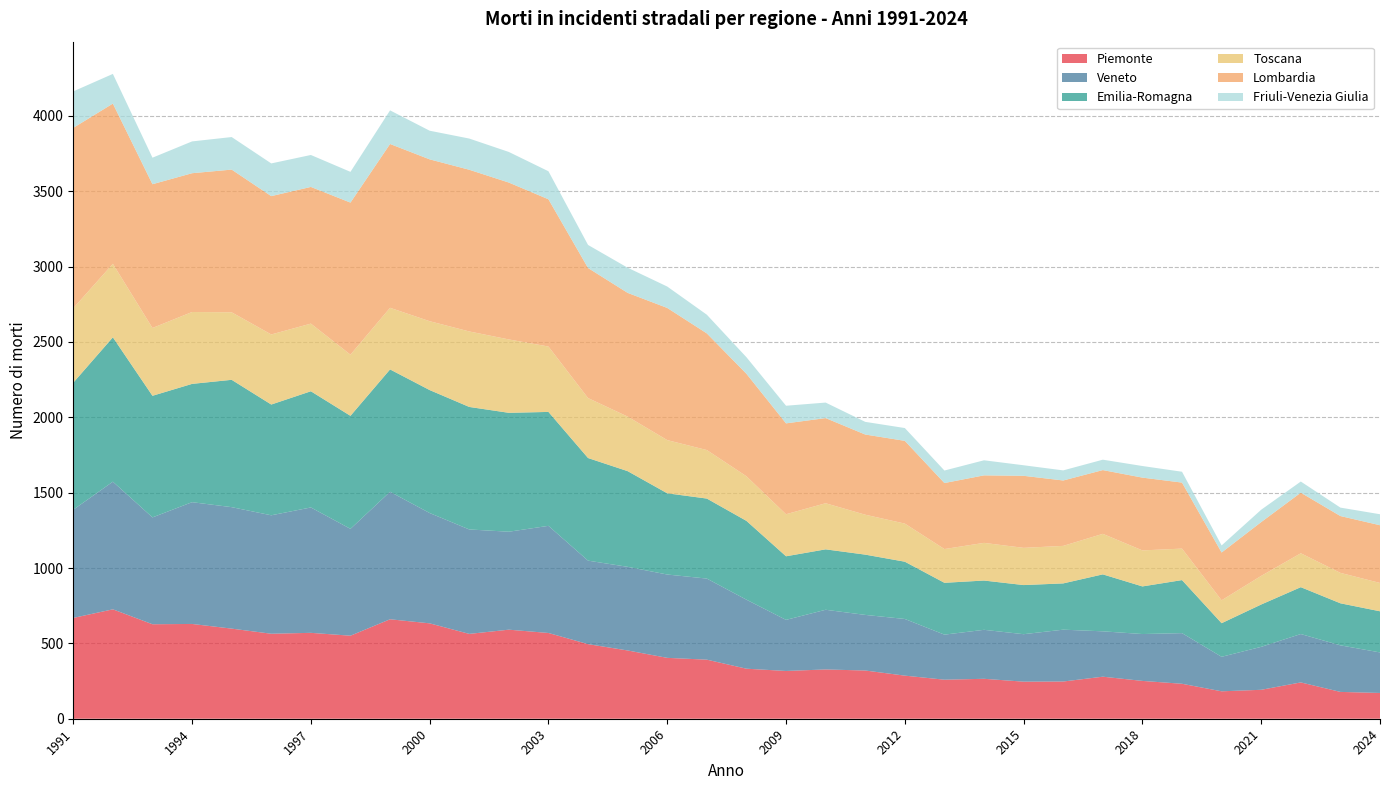

Reading left to right, transcribe all the data shown in this chart.

Piemonte: 669	726	627	629	598	564	570	551	660	633	563	591	569	495	453	404	392	332	317	327	320	286	259	265	246	247	279	251	232	182	192	241	178	171
Veneto: 718	847	709	808	806	786	832	709	846	732	693	650	711	554	555	553	538	458	339	396	369	376	299	325	315	344	301	311	336	229	285	321	309	269
Emilia-Romagna: 843	958	807	785	845	735	771	750	812	816	813	789	756	681	635	539	531	523	422	401	400	380	344	327	326	307	378	316	352	223	281	311	279	273
Toscana: 494	488	450	477	448	465	449	406	409	457	501	487	434	398	362	353	322	296	279	306	265	253	224	250	247	249	269	239	209	152	190	225	202	188
Lombardia: 1197	1063	954	921	947	918	907	1009	1087	1074	1073	1041	977	863	821	877	774	680	603	565	532	549	438	448	478	434	423	483	438	317	357	402	377	383
Friuli-Venezia Giulia: 242	197	176	211	216	217	212	204	223	190	207	203	186	153	167	142	124	110	117	103	84	85	83	100	70	67	69	77	72	47	82	74	56	73